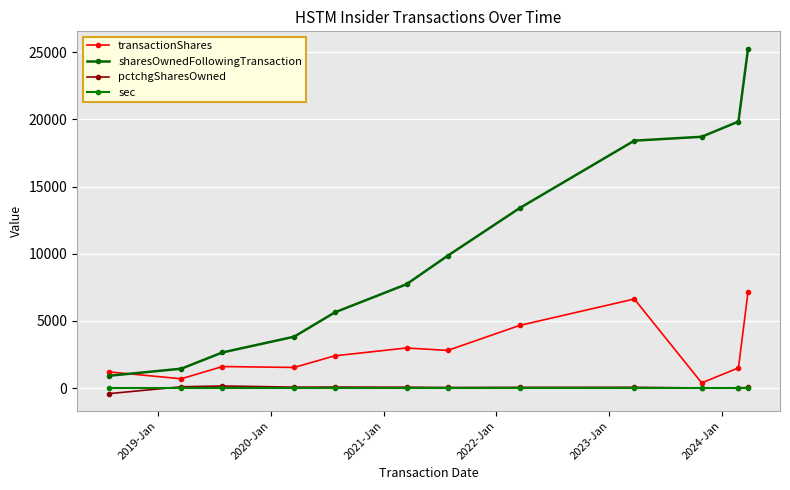

What is the label of the 10th point from the right?

2020-Jan